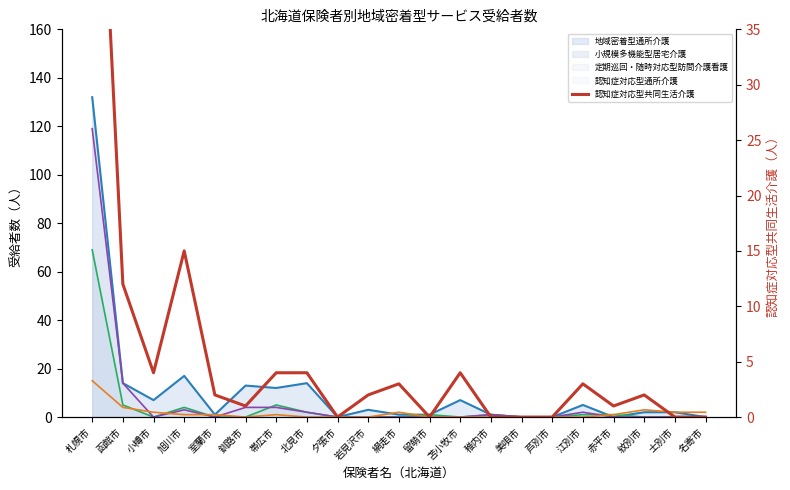

How many interior local peaks (higher than both neighbors) does the data have?

5